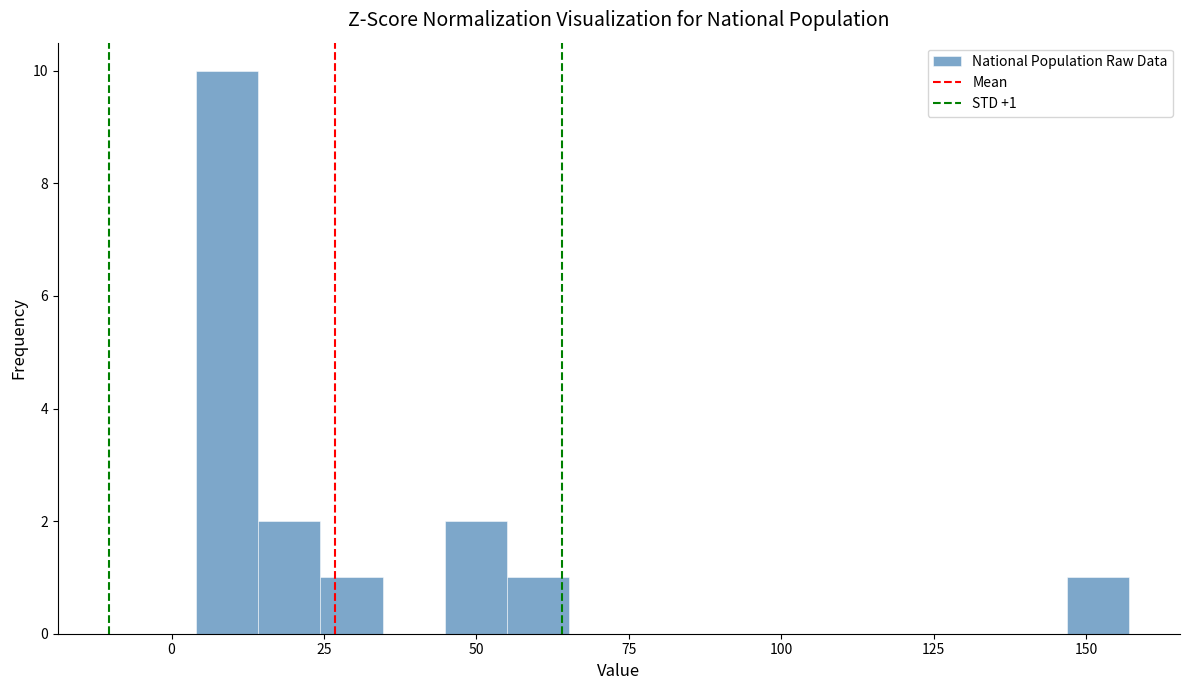

Around what value on the x-axis is the tallest bar? Give the approximate position of its centre, as read against the axis.

10